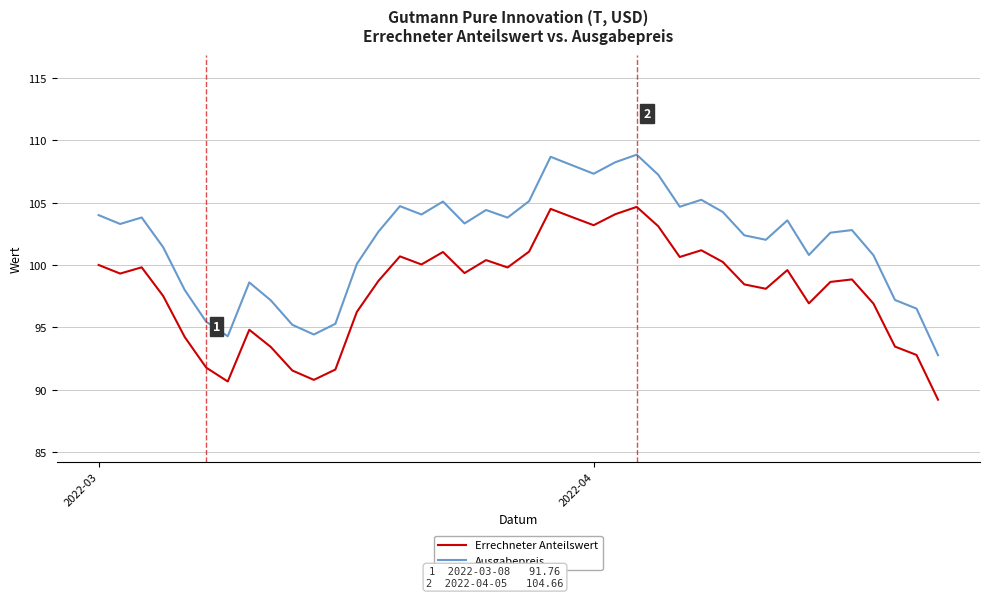

Rank the series by their average value, from lowest to highest.

Errechneter Anteilswert, Ausgabepreis